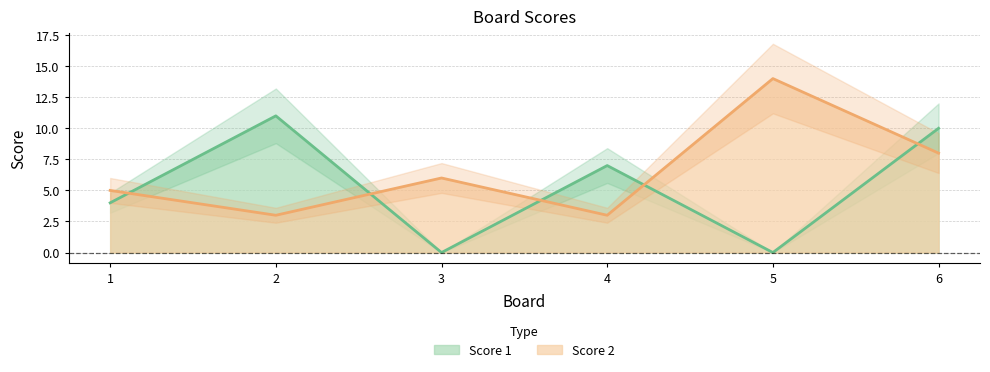

How many times do Score 2 and Score 1 cross each other?

5